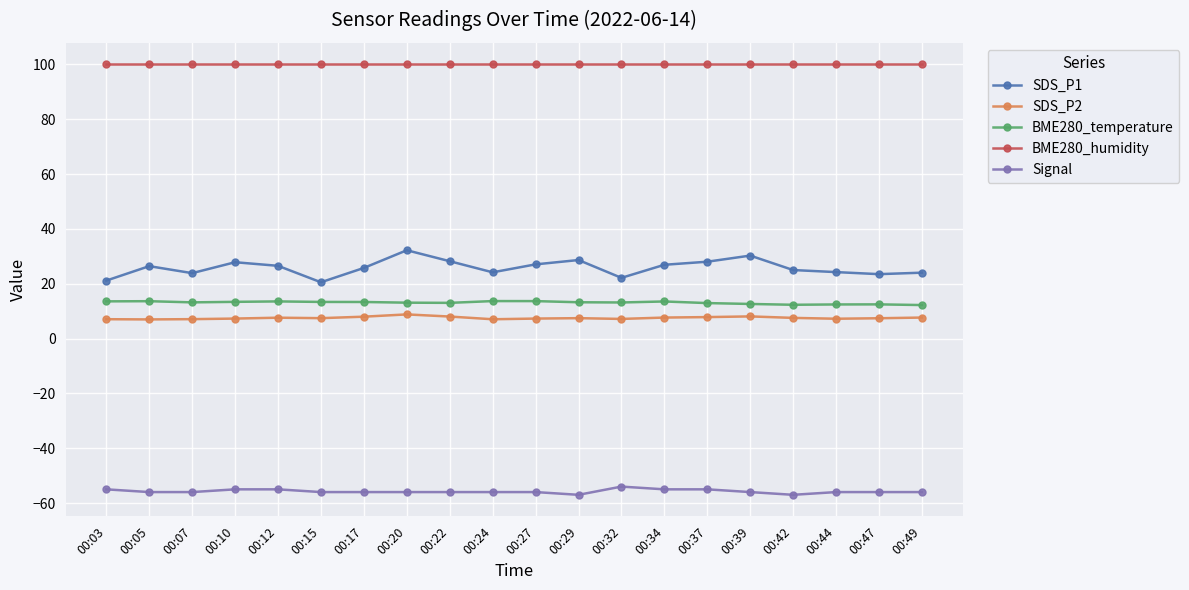

What is the maximum value shown in the chart?

100.0